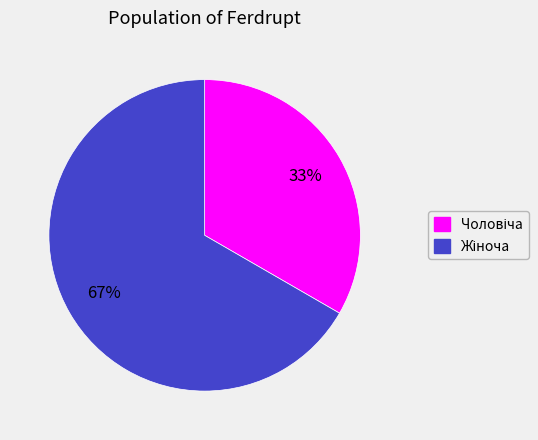

To the nearest percent, what is the average slice percentage?

50%